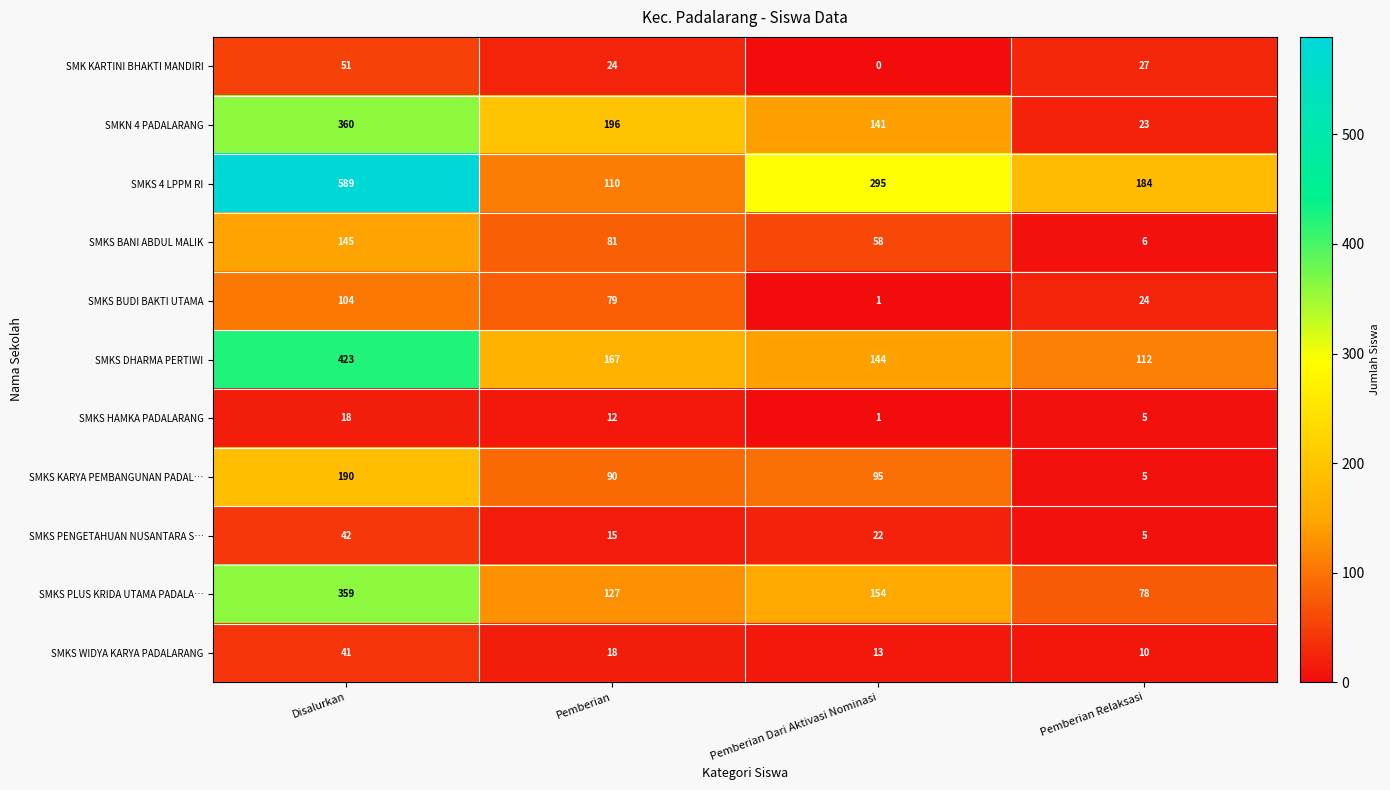

What is the difference between the second highest and second lowest values in the SMKS 4 LPPM RI series?

111